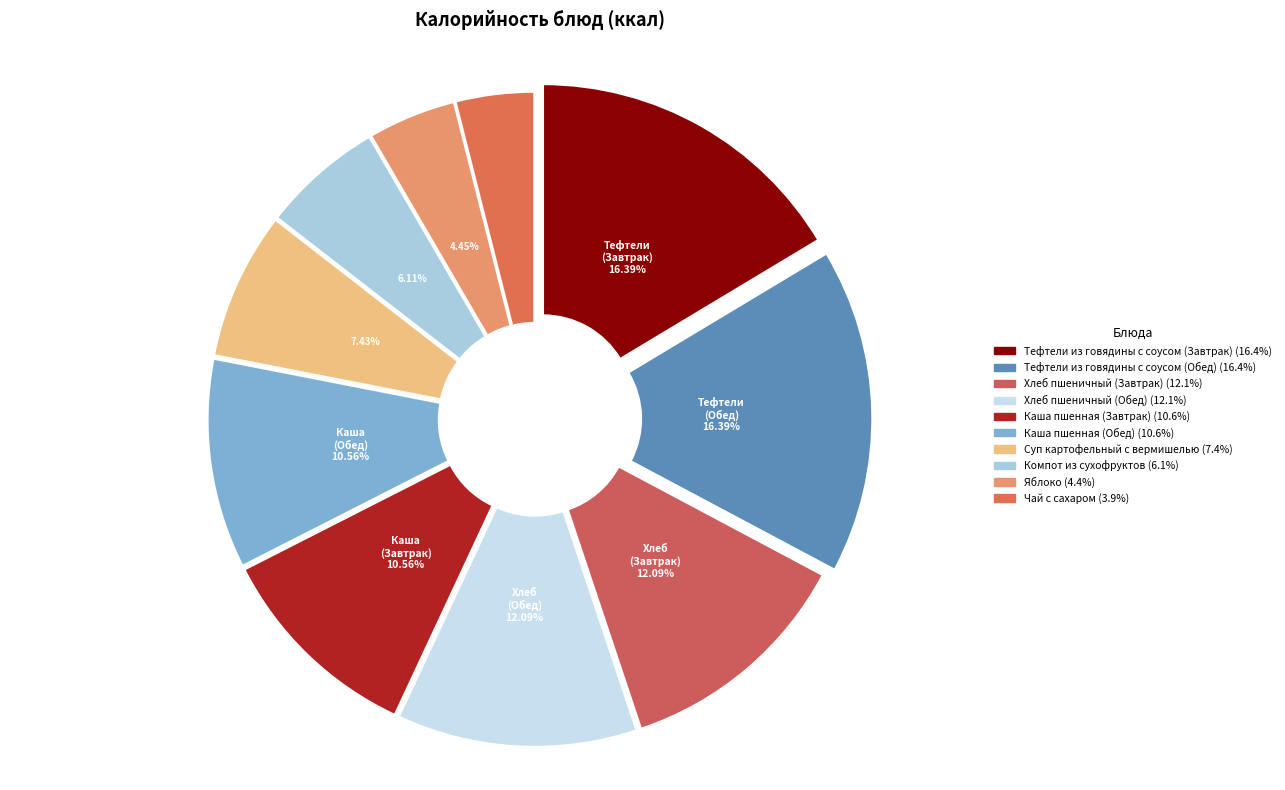

To the nearest percent, what percentage of the pie is Яблоко?

4%